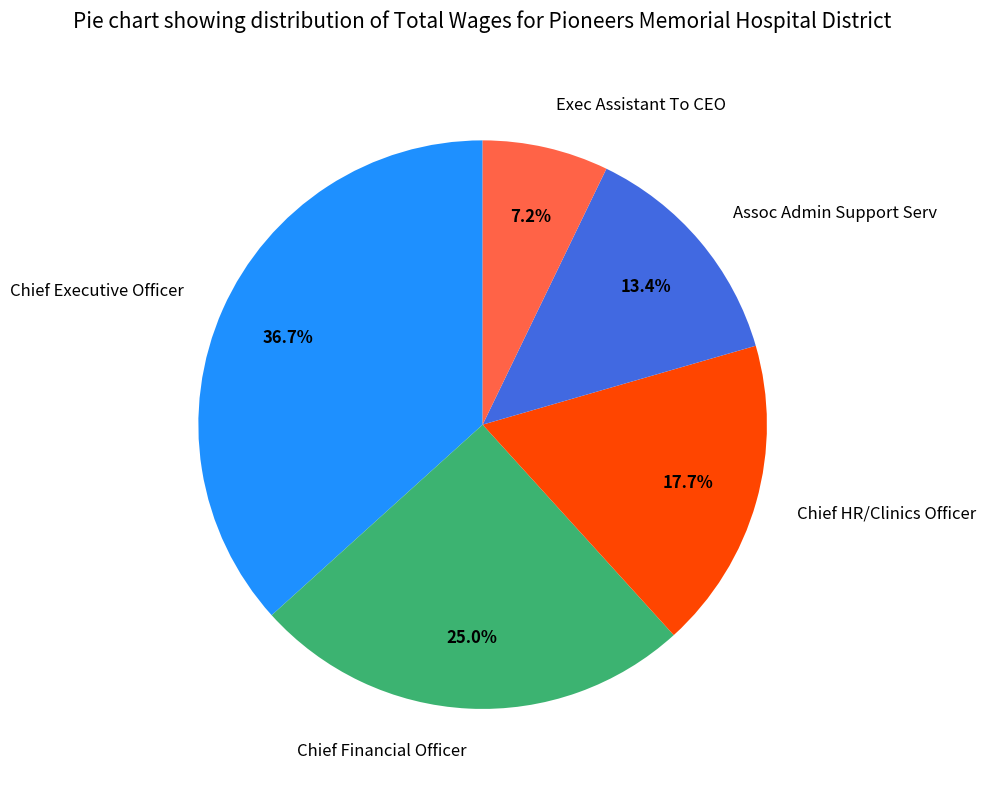

What is the smallest slice in the pie chart?

Exec Assistant To CEO